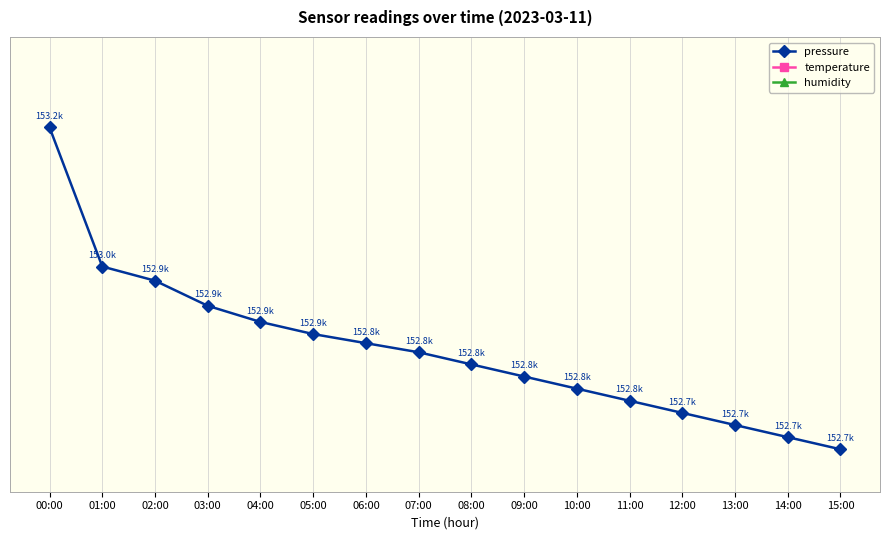

Reading right to left, transcribe all the data shown in this chart.

pressure: 152670.0	152690.0	152710.0	152730.0	152750.0	152770.0	152790.0	152810.0	152830.0	152845.0	152860.0	152880.0	152906.6	152948.1	152971.4	153200.8
temperature: 6.3	6.4	6.5	6.5	6.5	6.6	6.7	6.7	6.8	6.9	7.0	7.0	7.1	7.3	7.4	8.3
humidity: 100.0	100.0	100.0	100.0	100.0	100.0	100.0	100.0	100.0	100.0	100.0	100.0	100.0	100.0	100.0	100.0